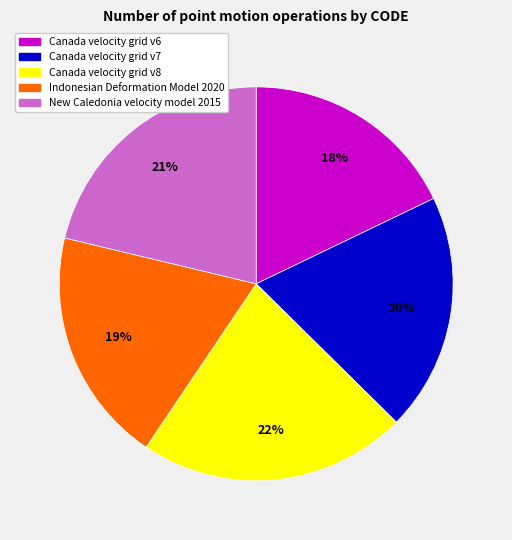

Does any single category account for the majority?

No